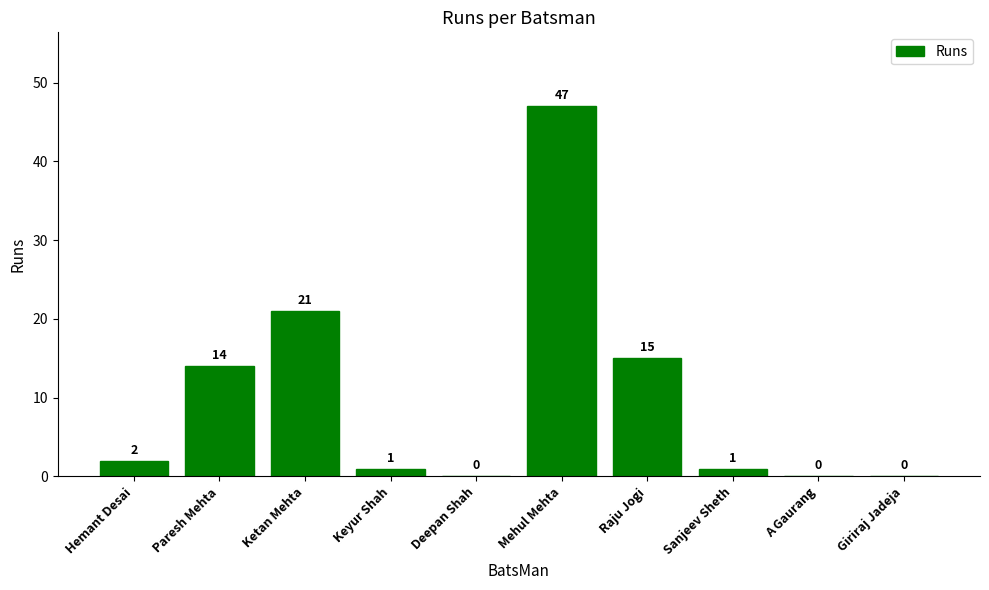

Which category has the highest value across all series?

Mehul Mehta